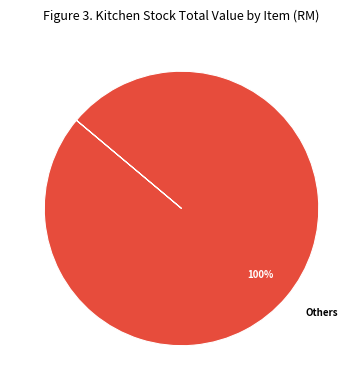

Is there a majority slice in this chart?

Yes